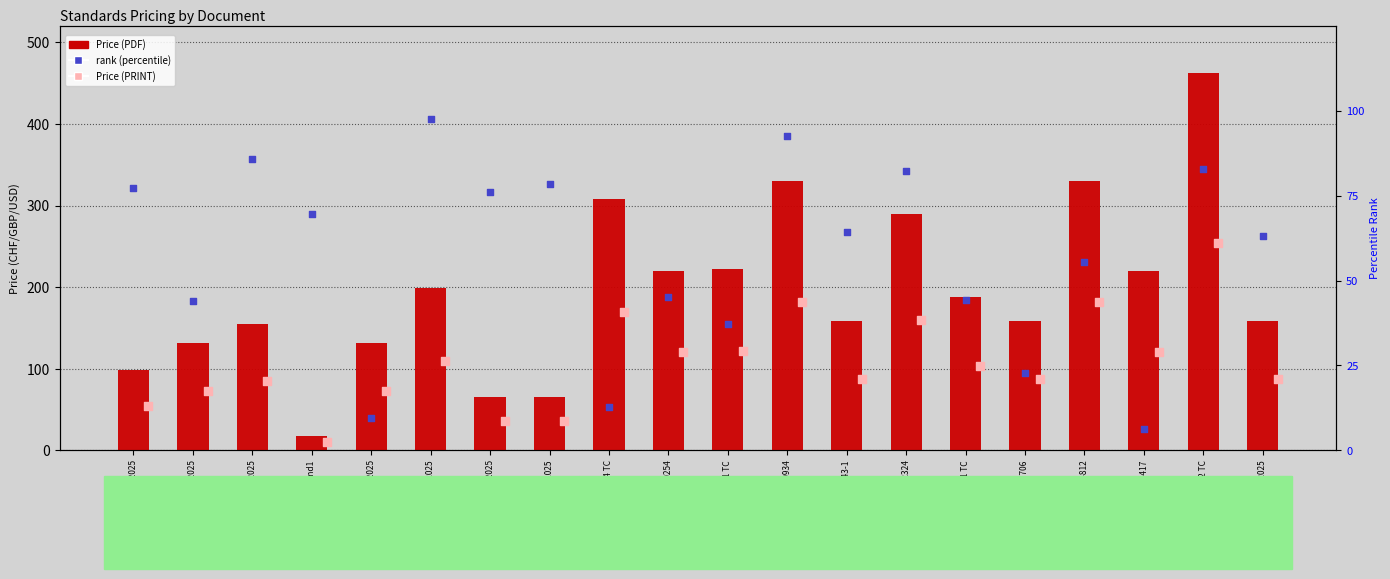

Which series reaches the minimum Y coordinate?

rank (percentile)